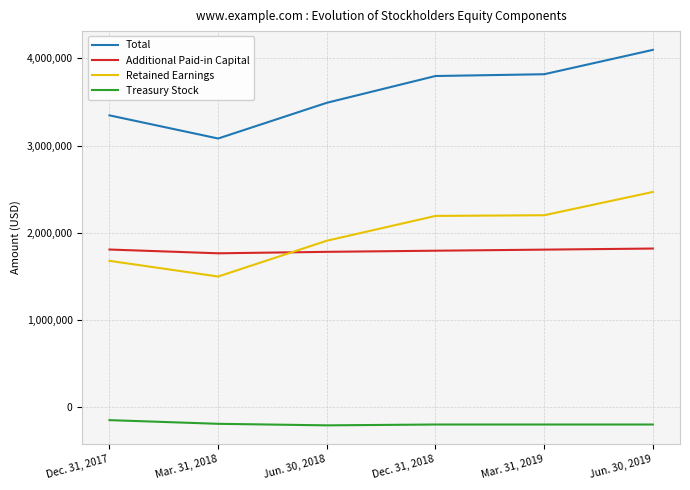

Between Mar. 31, 2018 and Jun. 30, 2019, which series saw the biggest shift?

Total